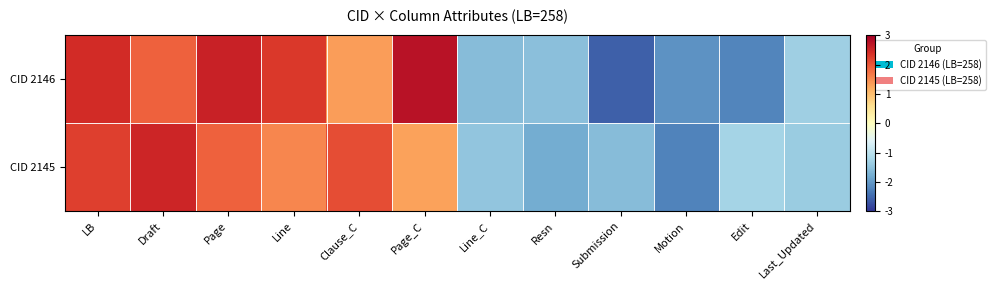

What is the greatest value displayed?

2.8